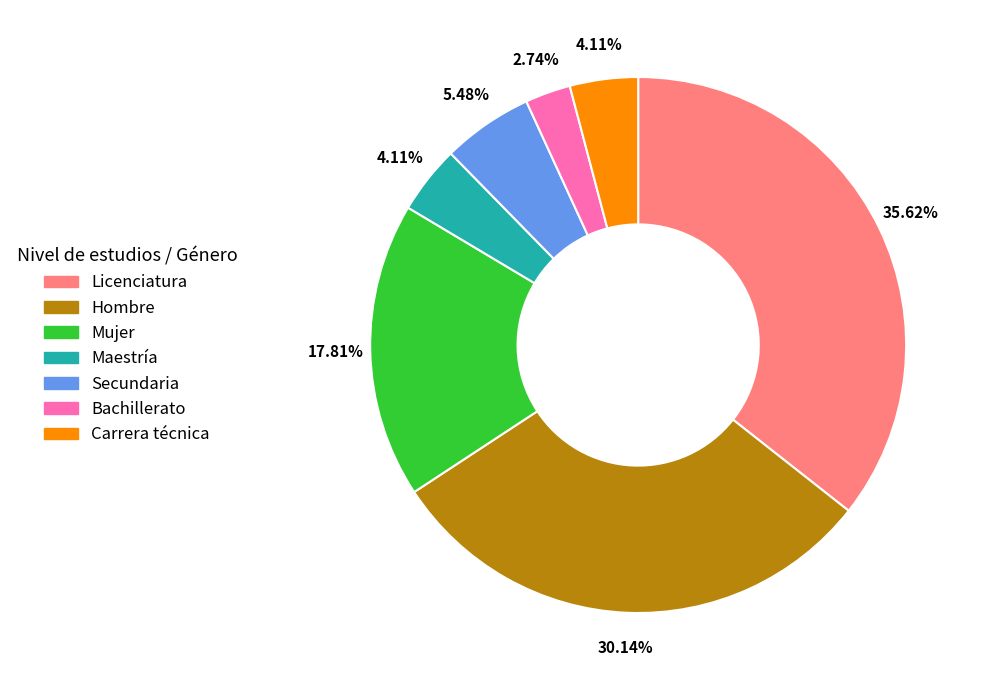

Combined, what portion of the pie is Hombre and Carrera técnica?

34.2%